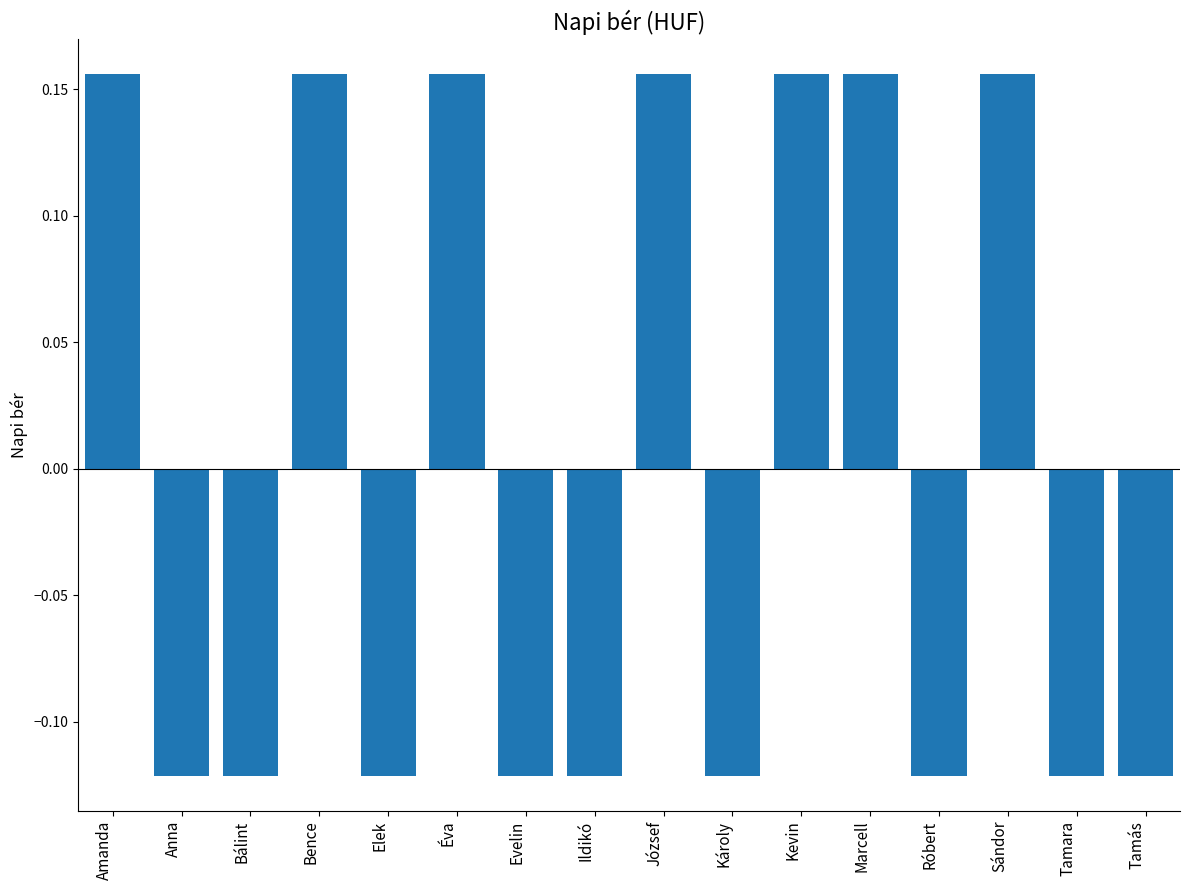

Where does the data first go above 0?

Amanda